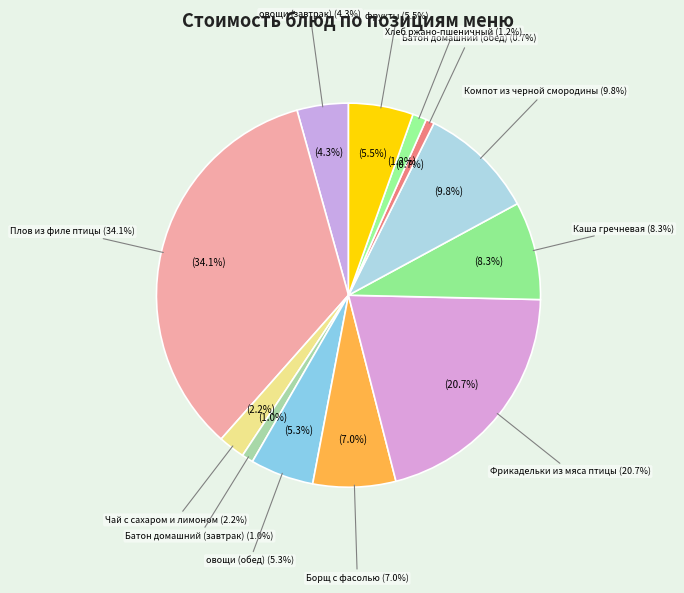

Between Каша гречневая and Хлеб ржано-пшеничный, which is larger?

Каша гречневая